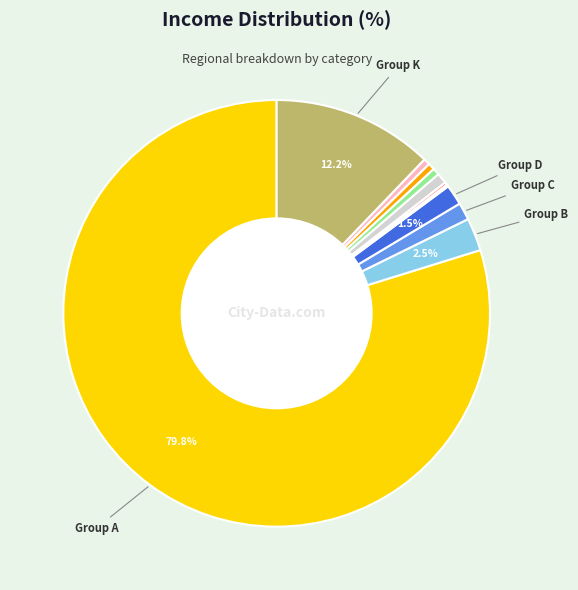

Is there any slice that represents more than half of the pie?

Yes